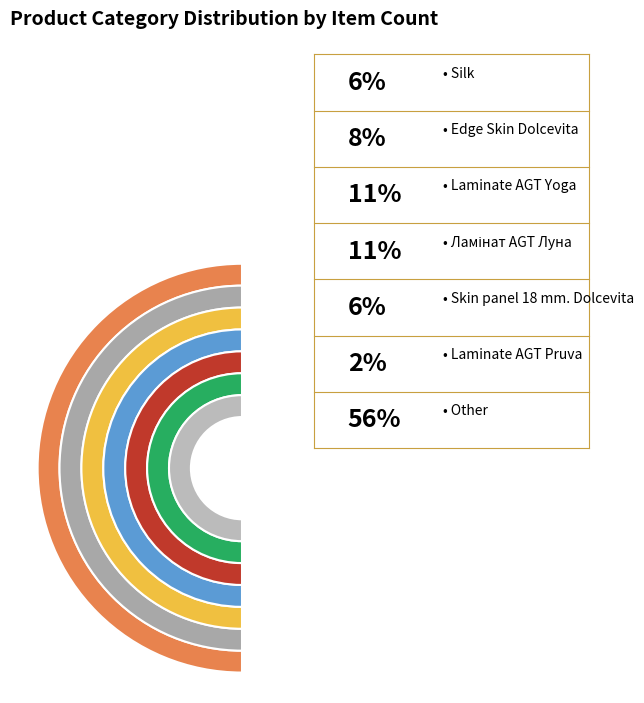

Which slice is the smallest?

Laminate AGT Pruva